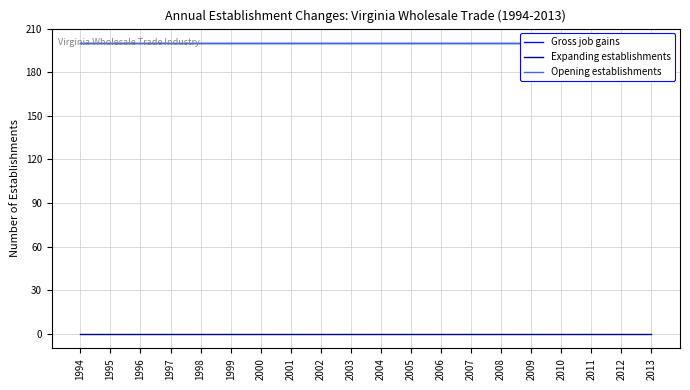

Between 2007 and 2004, which is larger?

2007